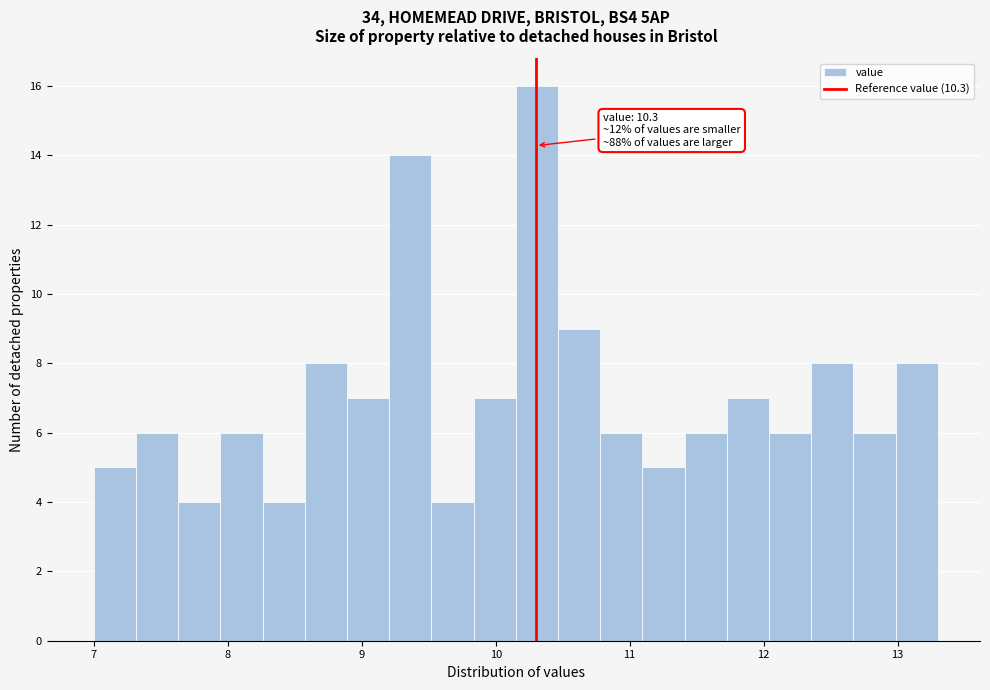

Read against the x-axis, roughly where is the centre of the tallest bar?

10.3